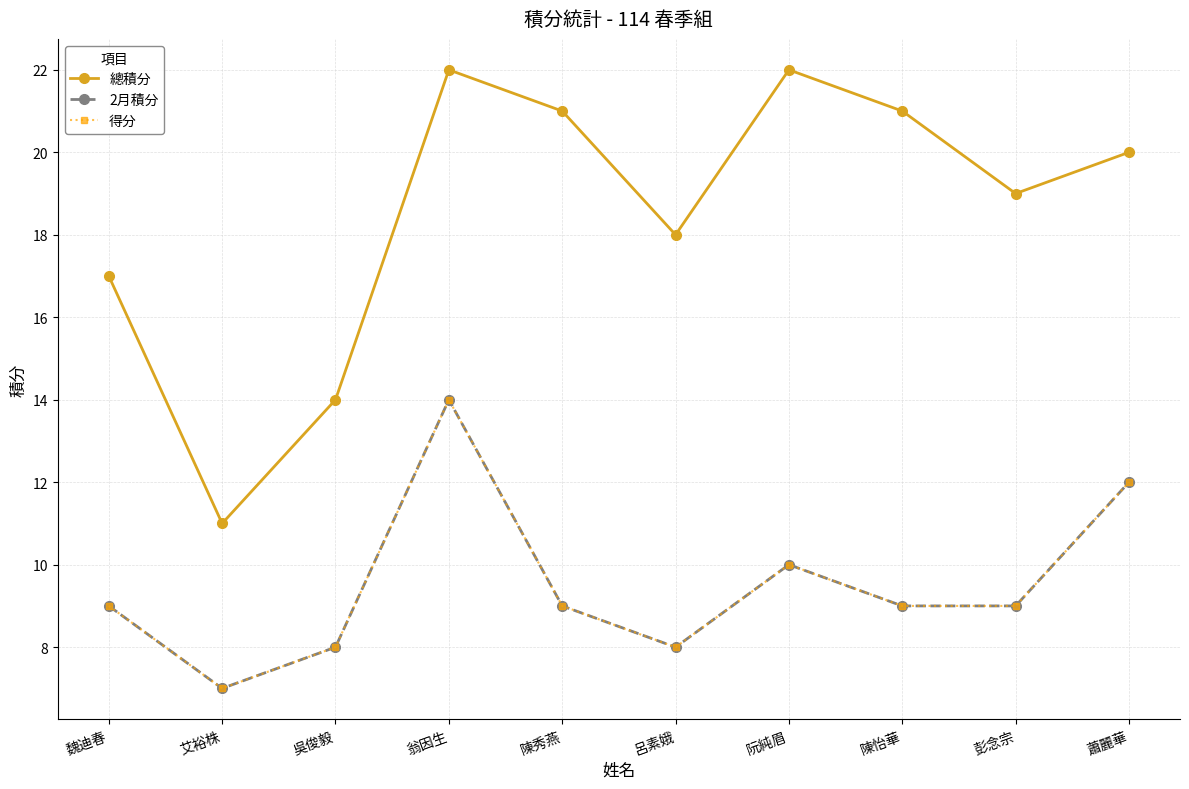

Where is 總積分 nearest to the value 16?

魏迪春